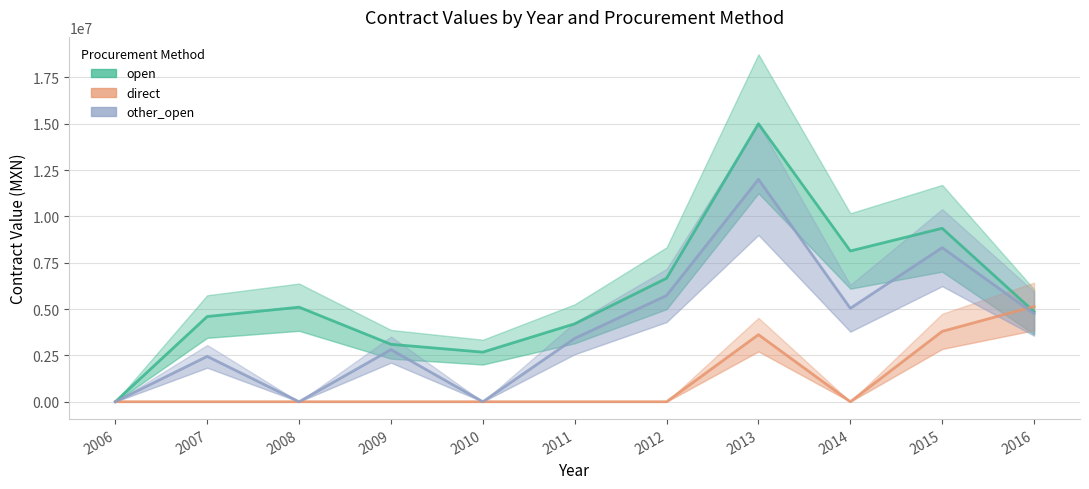

How many lines are shown in the chart?

3